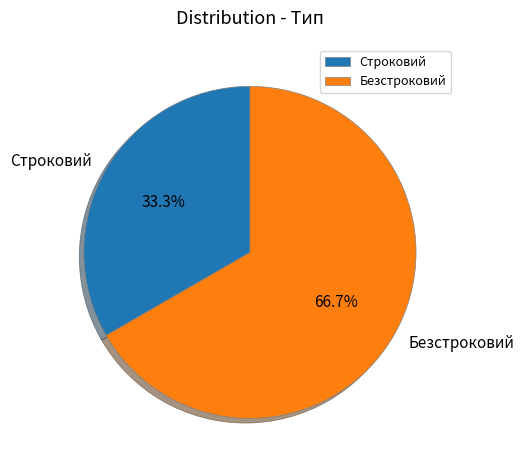

Count the number of slices in the pie.

2